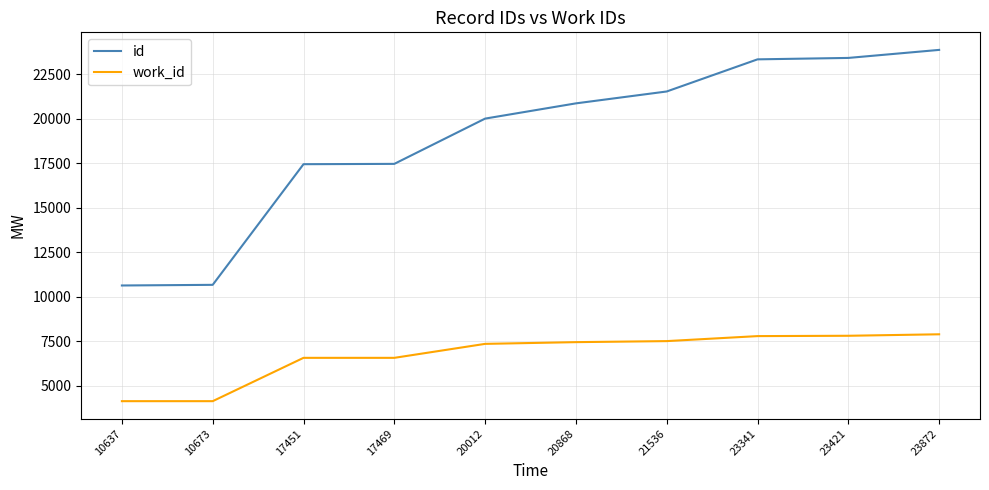

What is the total value across all series at 20012?

27369